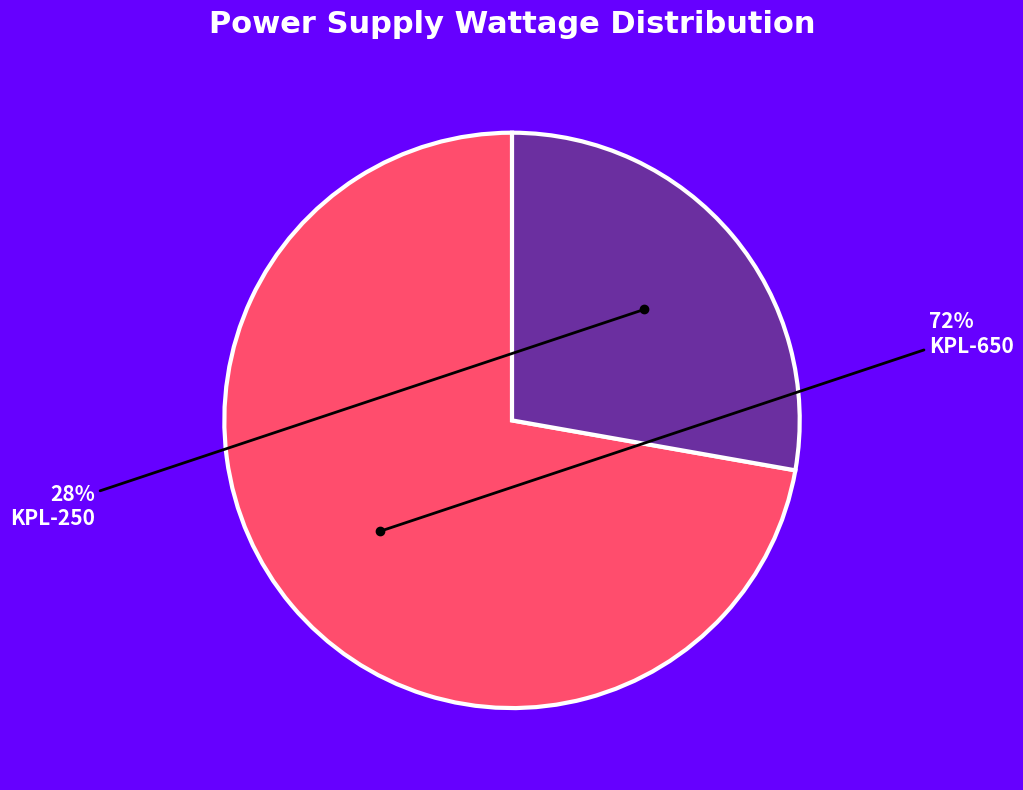

Between KPL-650 and KPL-250, which is larger?

KPL-650